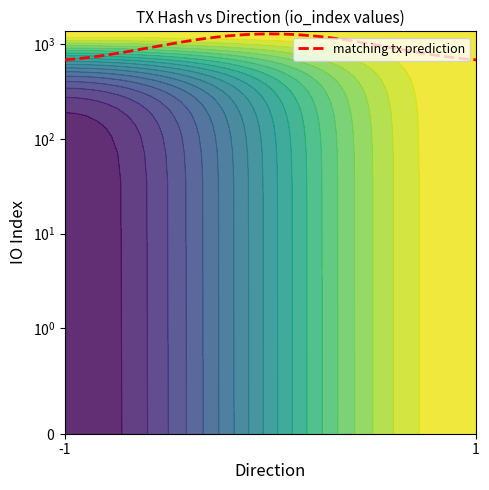

Is it true that bd153eb40e124c0a741236233cd8297b09c8e4d equals 1 at io_index?

False